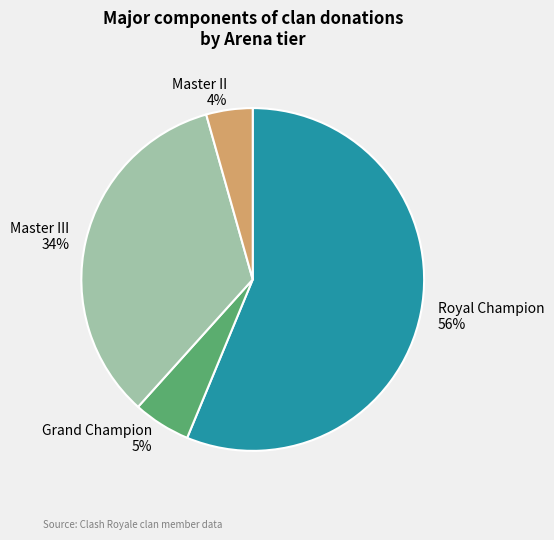

How many slices are in this pie chart?

4